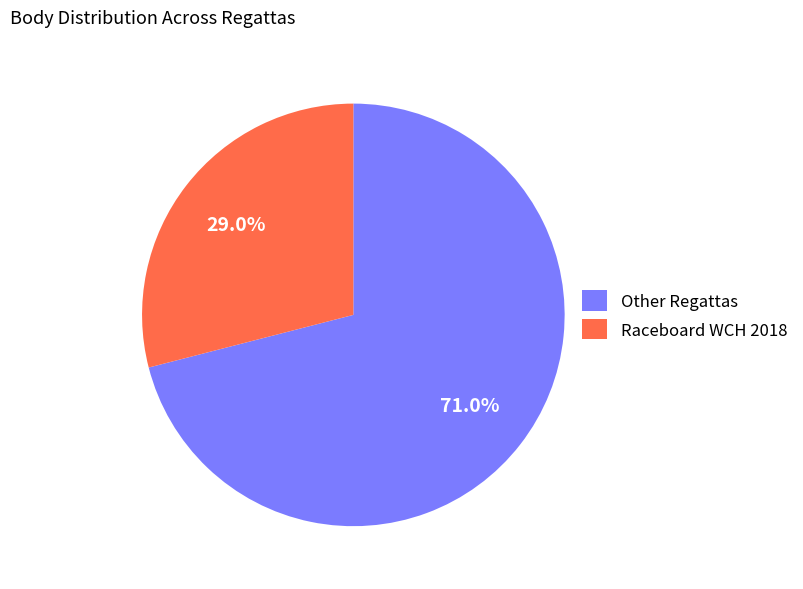

Rank the categories by value from lowest to highest.

Raceboard WCH 2018, Other Regattas